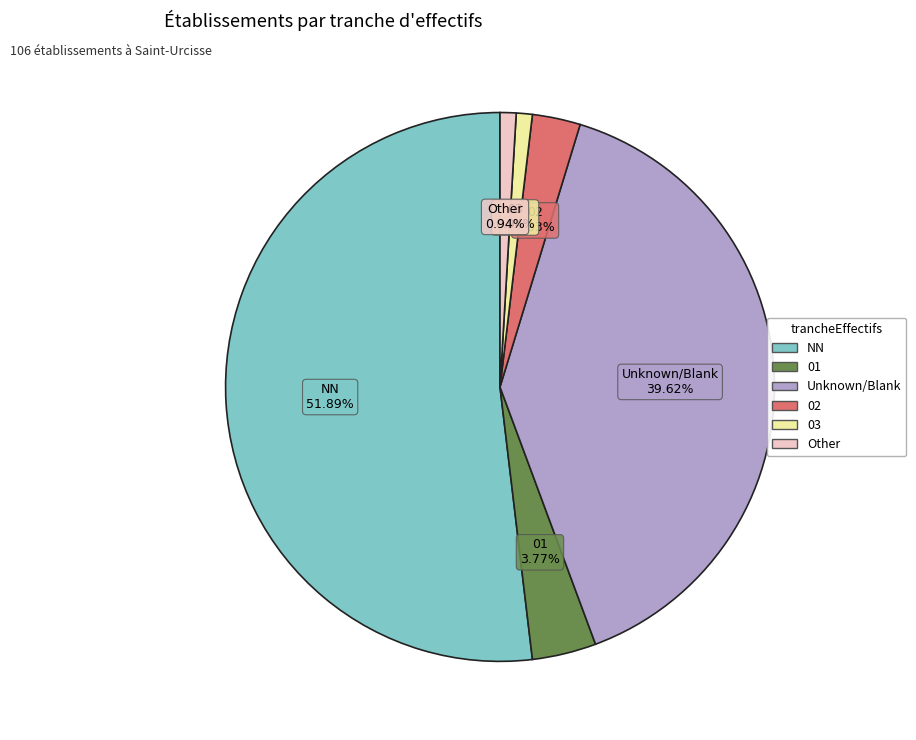

How many segments does this pie chart have?

6